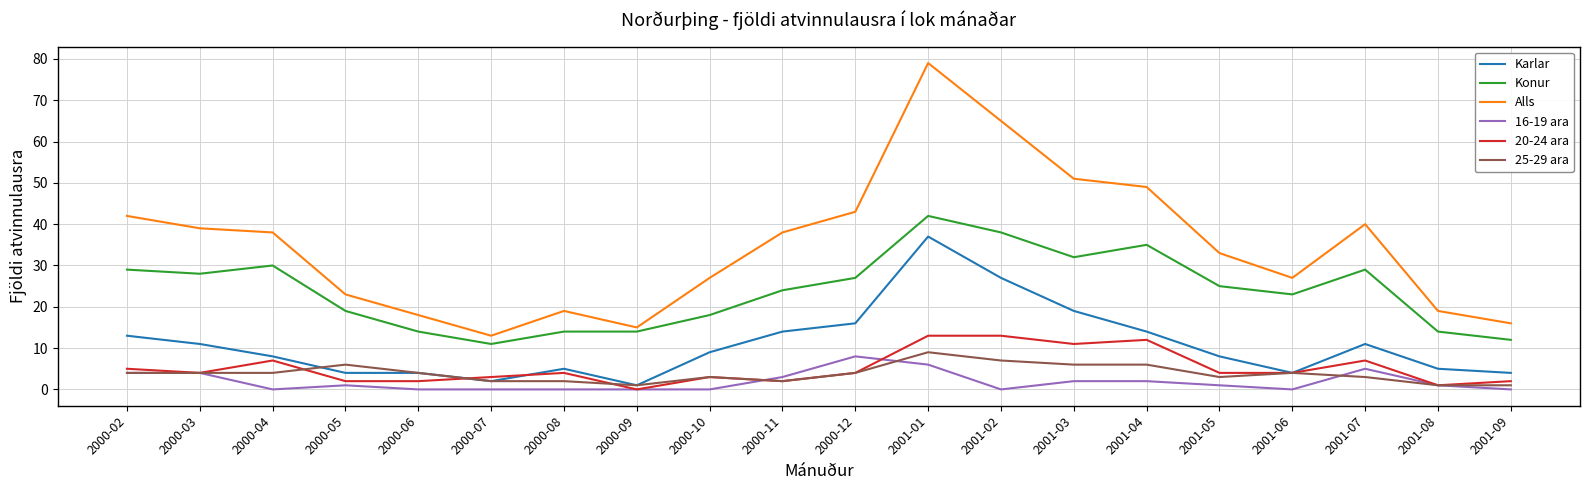

At which category is the sum across all series the highest?

2001-01